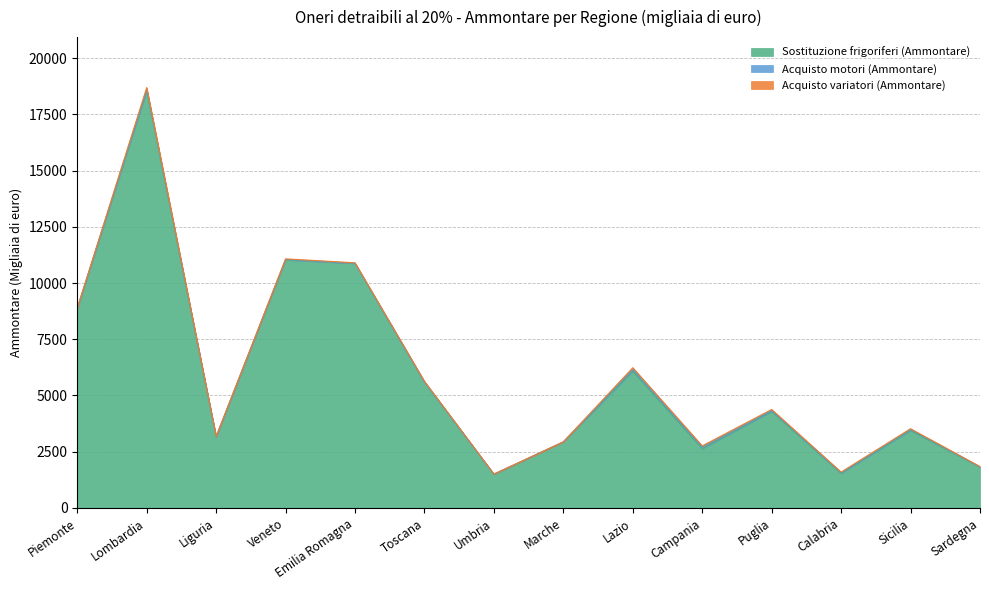

Which series has the largest range (max minus min)?

Sostituzione frigoriferi (Ammontare)